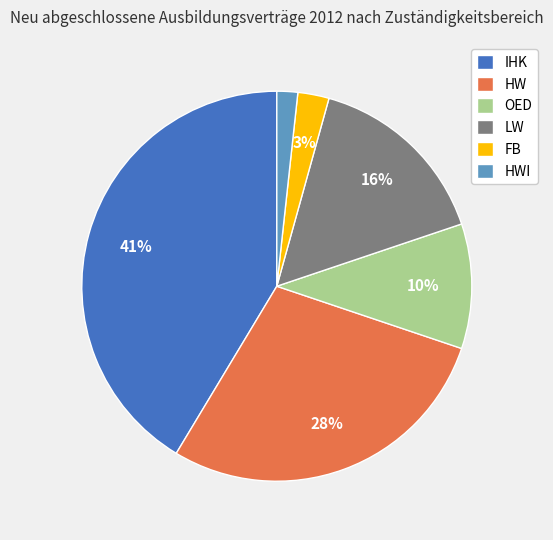

Does any single category account for the majority?

No